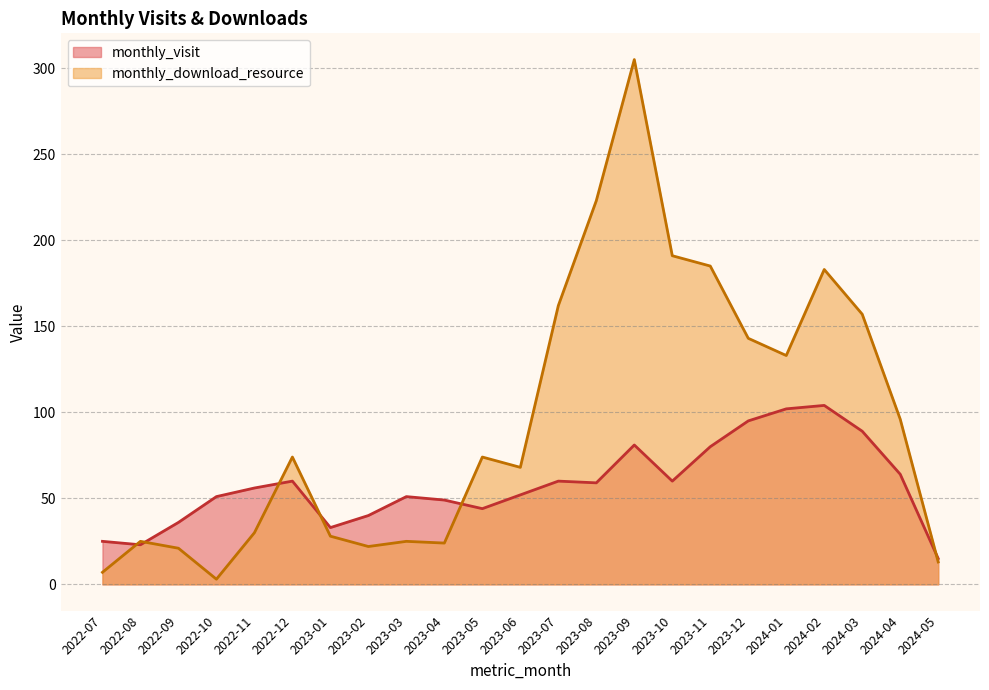

Which series has the largest total across all categories?

monthly_download_resource